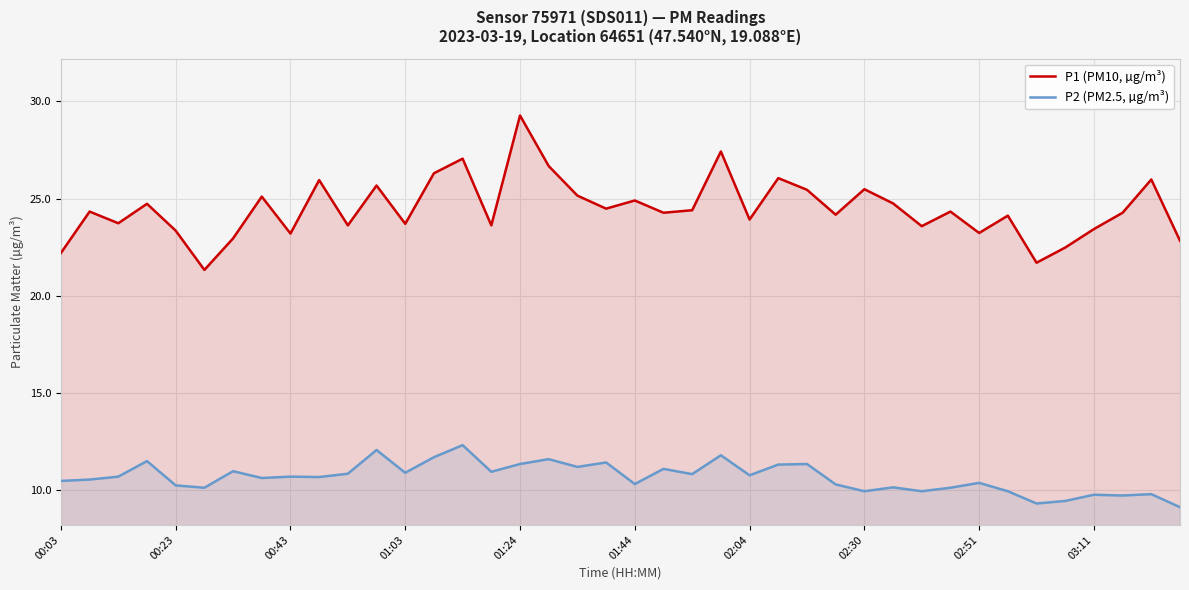

Rank the series at 02:30 from highest to lowest value.

P1 (PM10, µg/m³), P2 (PM2.5, µg/m³)